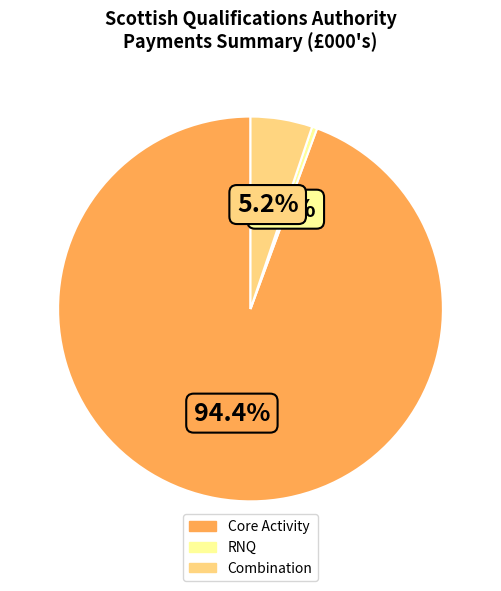

Is there a majority slice in this chart?

Yes